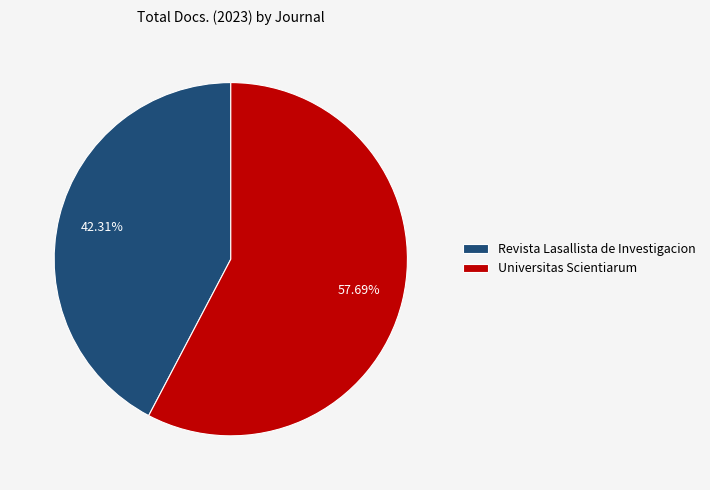

Count the number of slices in the pie.

2